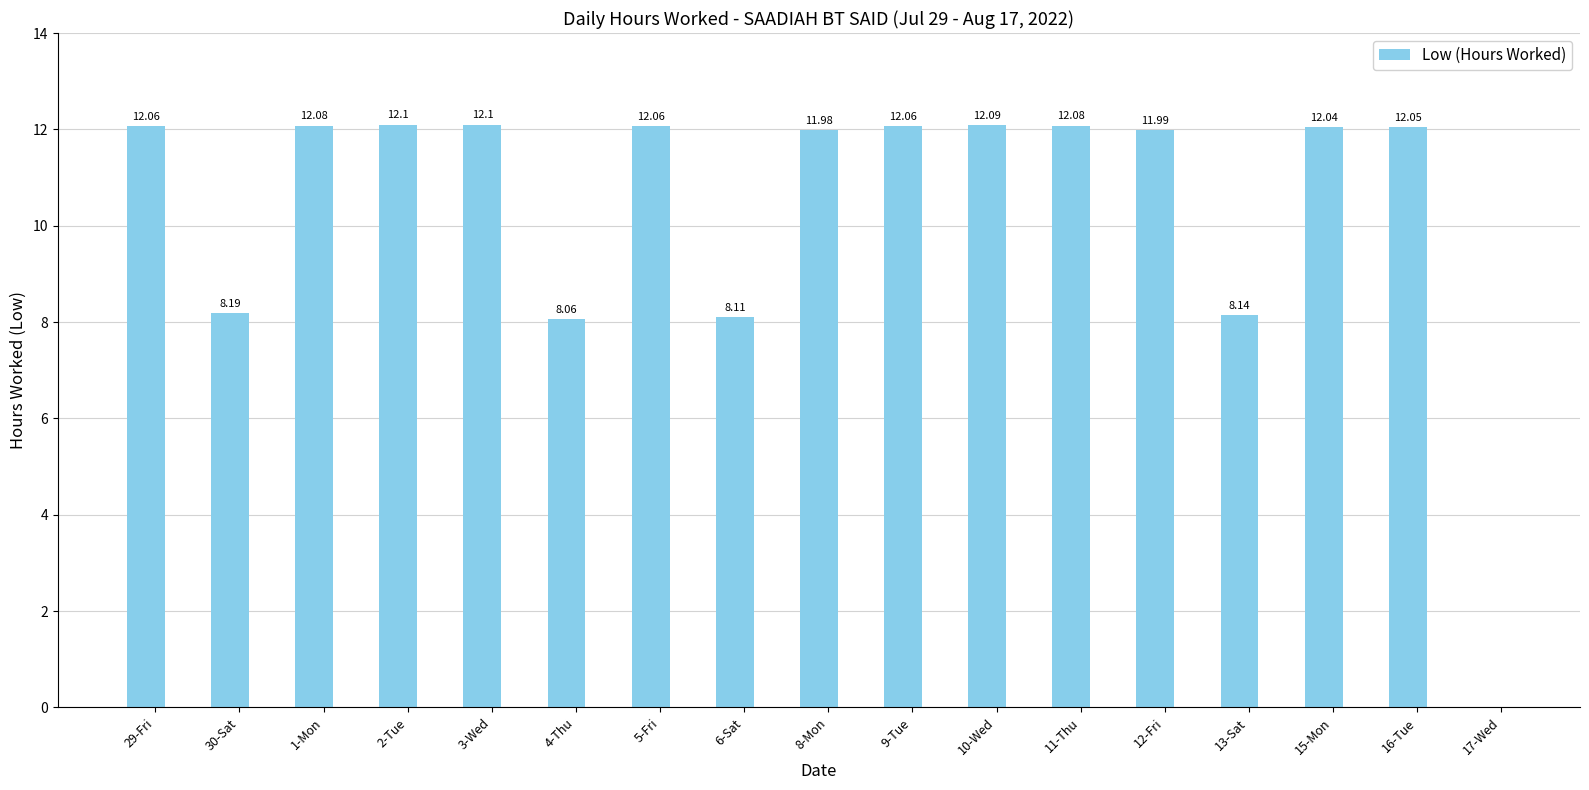

The value at 12-Fri is 20.8. True or false?

False